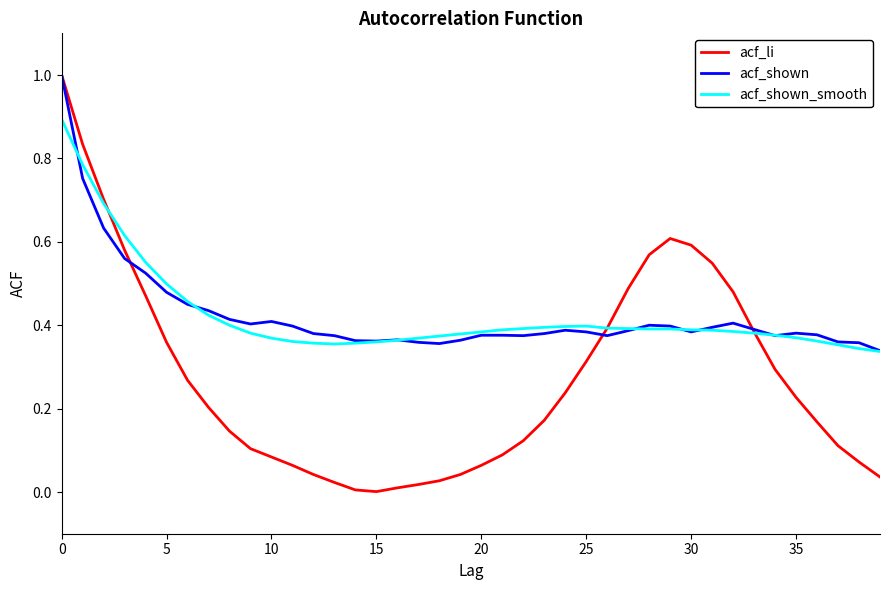

What is the maximum value for acf_li?

1.0